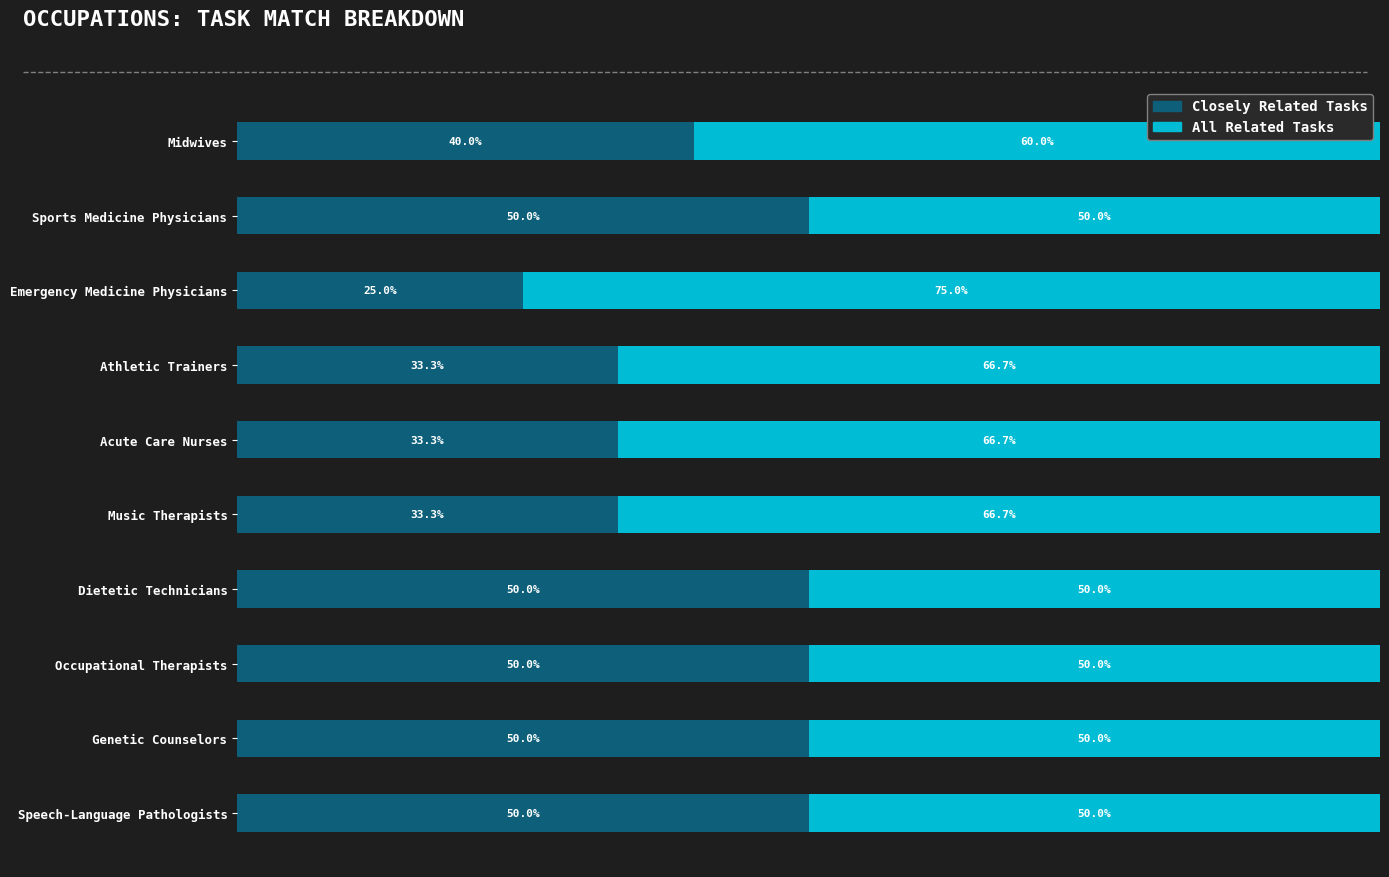

At which label is Closely Related Tasks closest to 37?

Midwives